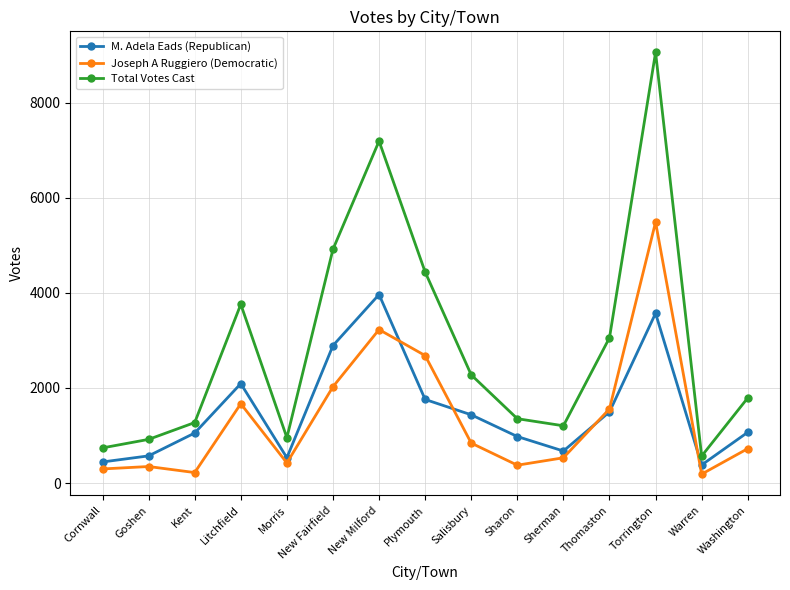

What position from the left is Thomaston?

12